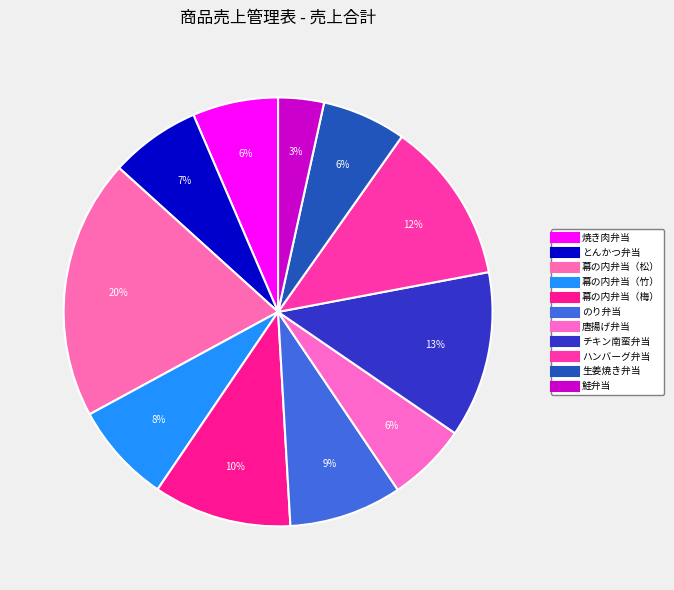

What is the smallest slice in the pie chart?

鮭弁当